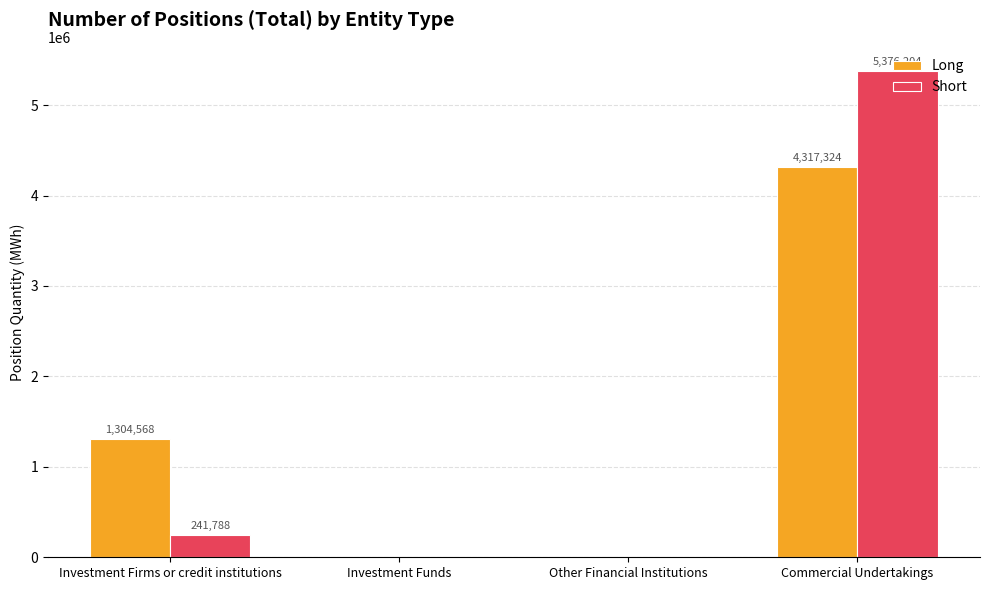

Reading left to right, what are all the values shown in this chart?

Long: Investment Firms or credit institutions=1304568	Investment Funds=0	Other Financial Institutions=0	Commercial Undertakings=4317324
Short: Investment Firms or credit institutions=241788	Investment Funds=0	Other Financial Institutions=0	Commercial Undertakings=5376204